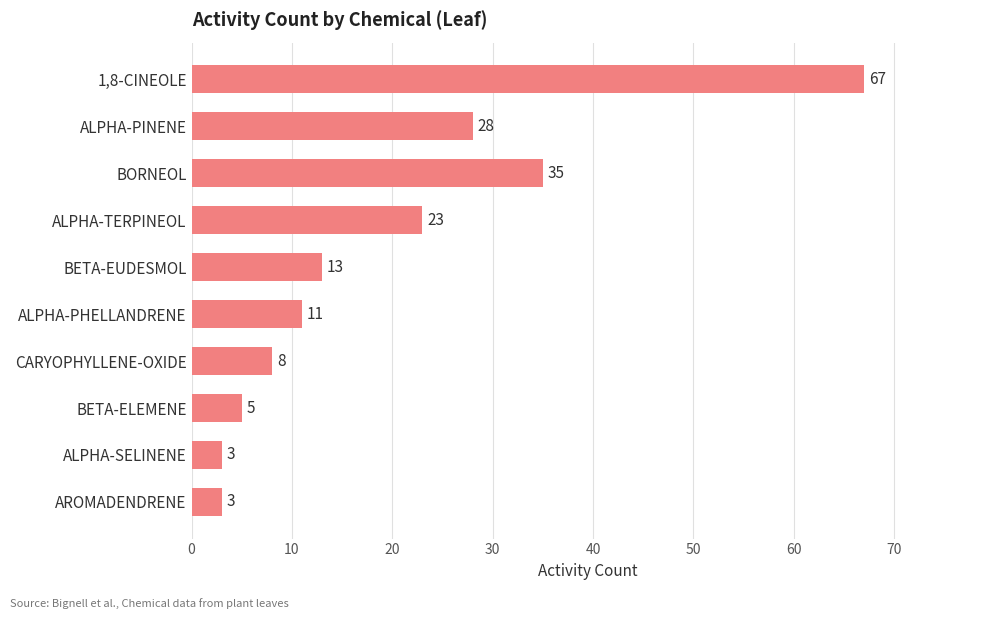

What is the difference between the second highest and minimum values?

32